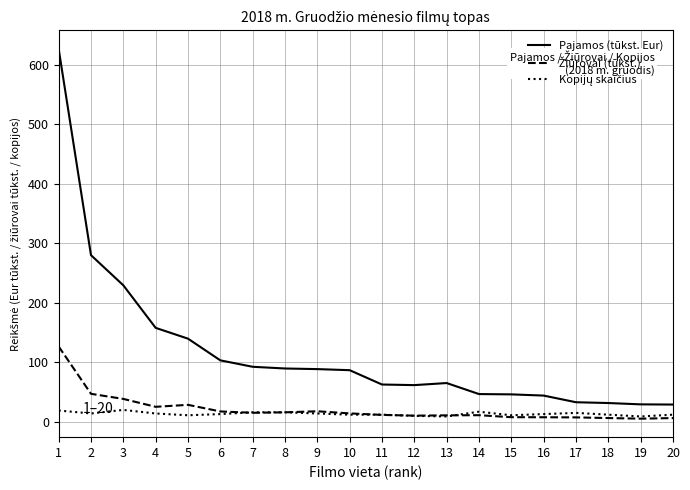

Which series has the largest total across all categories?

Pajamos (tūkst. Eur)